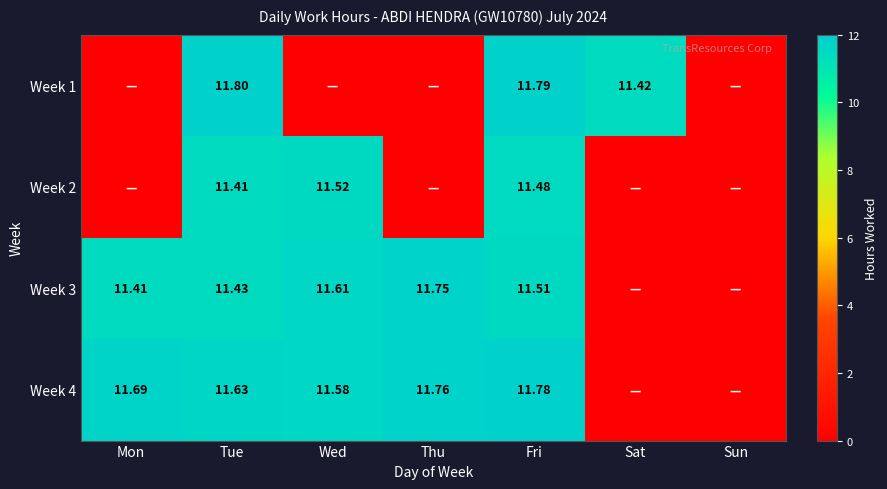

How many distinct data groups are displayed?

4